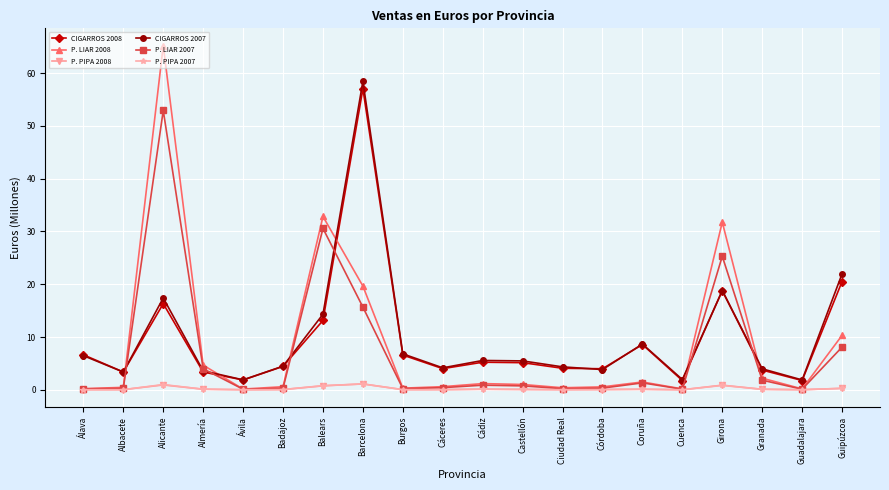

True or false: P. PIPA 2007 and CIGARROS 2008 cross at least once.

False